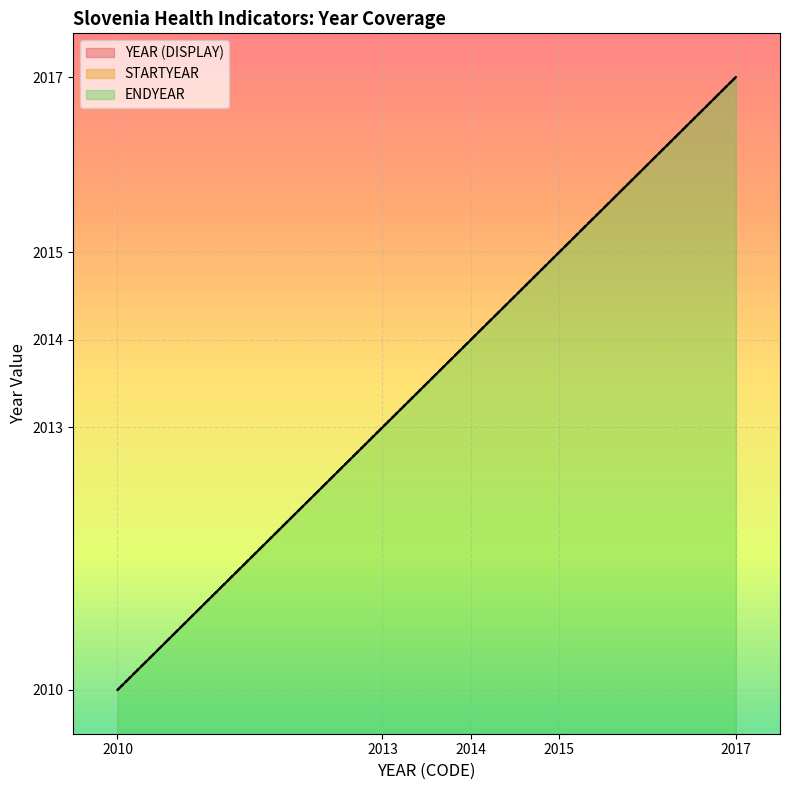

Which series has the largest total across all categories?

STARTYEAR